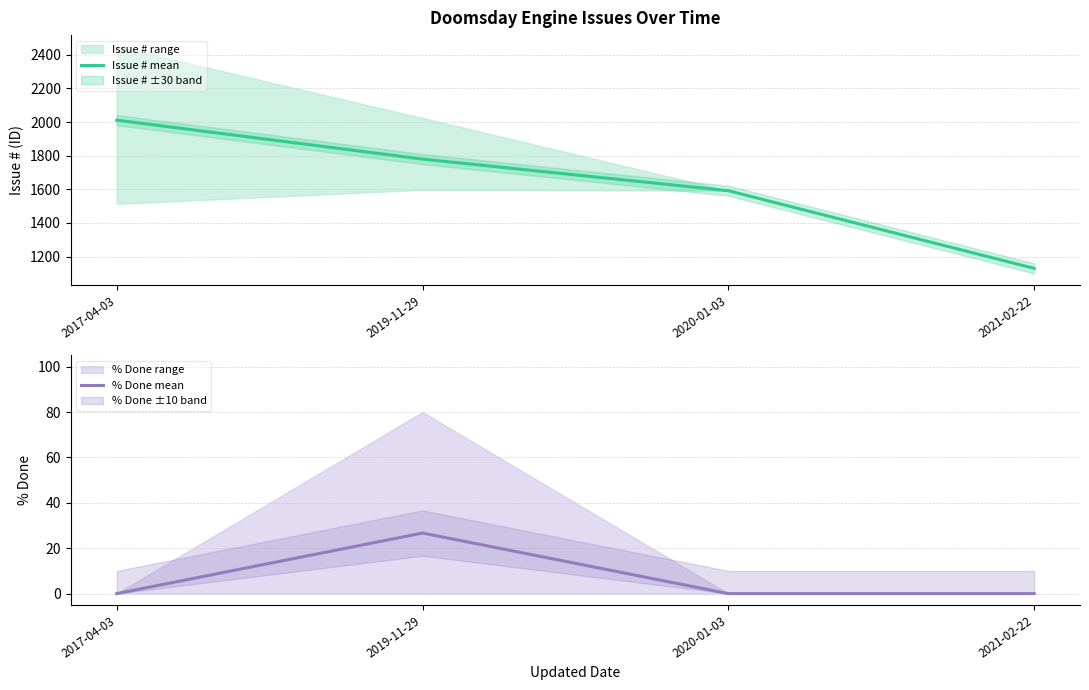

True or false: Issue # mean has more than 0 points higher than both neighbors.

False